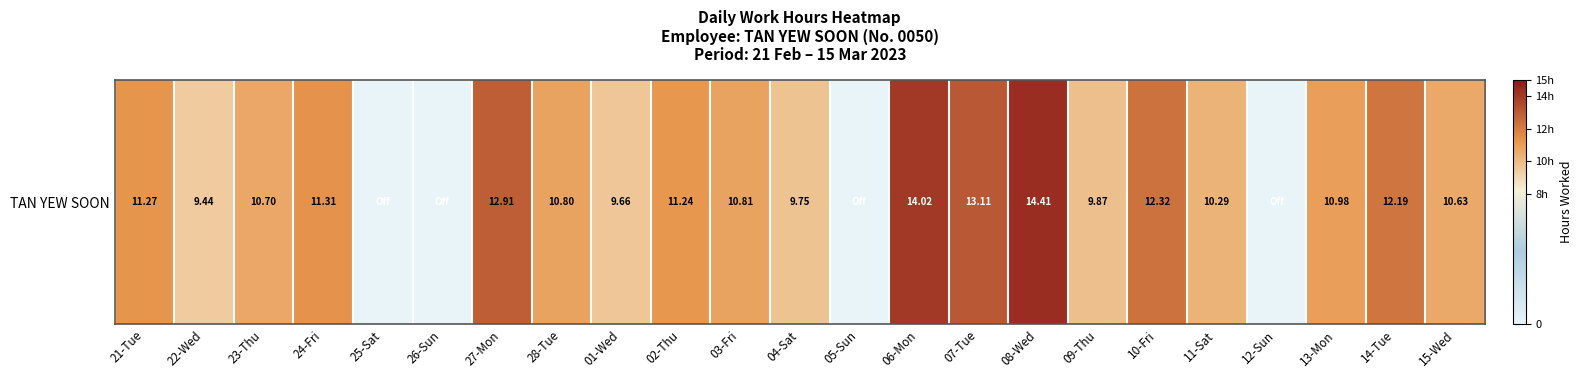

What is the difference between the values at 22-Wed and 11-Sat?

0.8